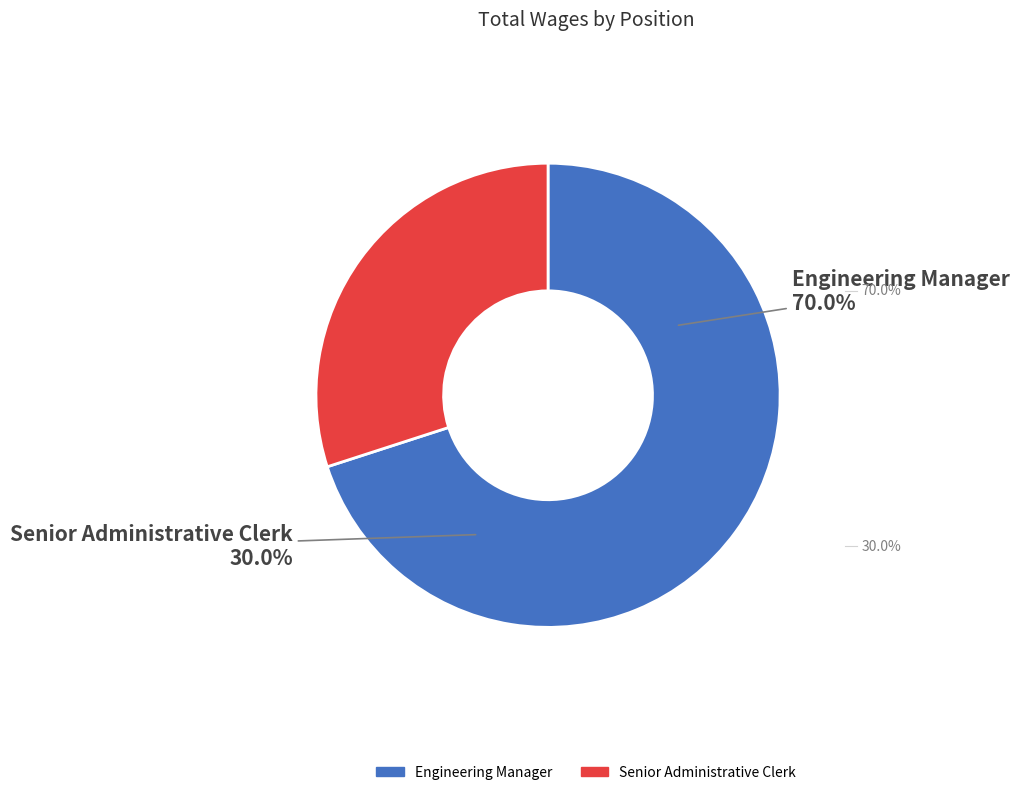

What is the ratio of the value at Senior Administrative Clerk to the value at Engineering Manager?

0.4